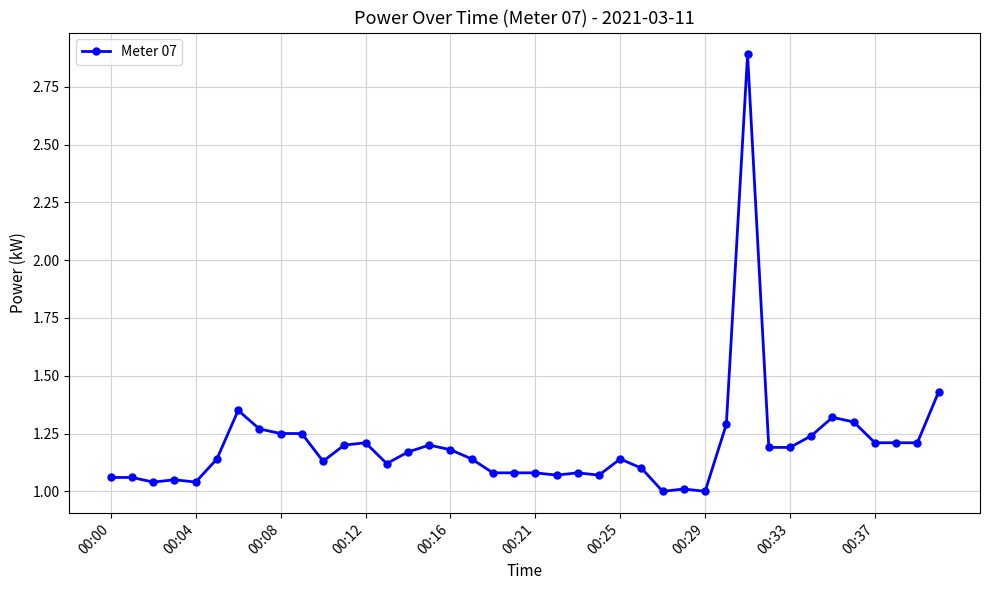

True or false: there are more than 0 points higher than both neighbors.

True